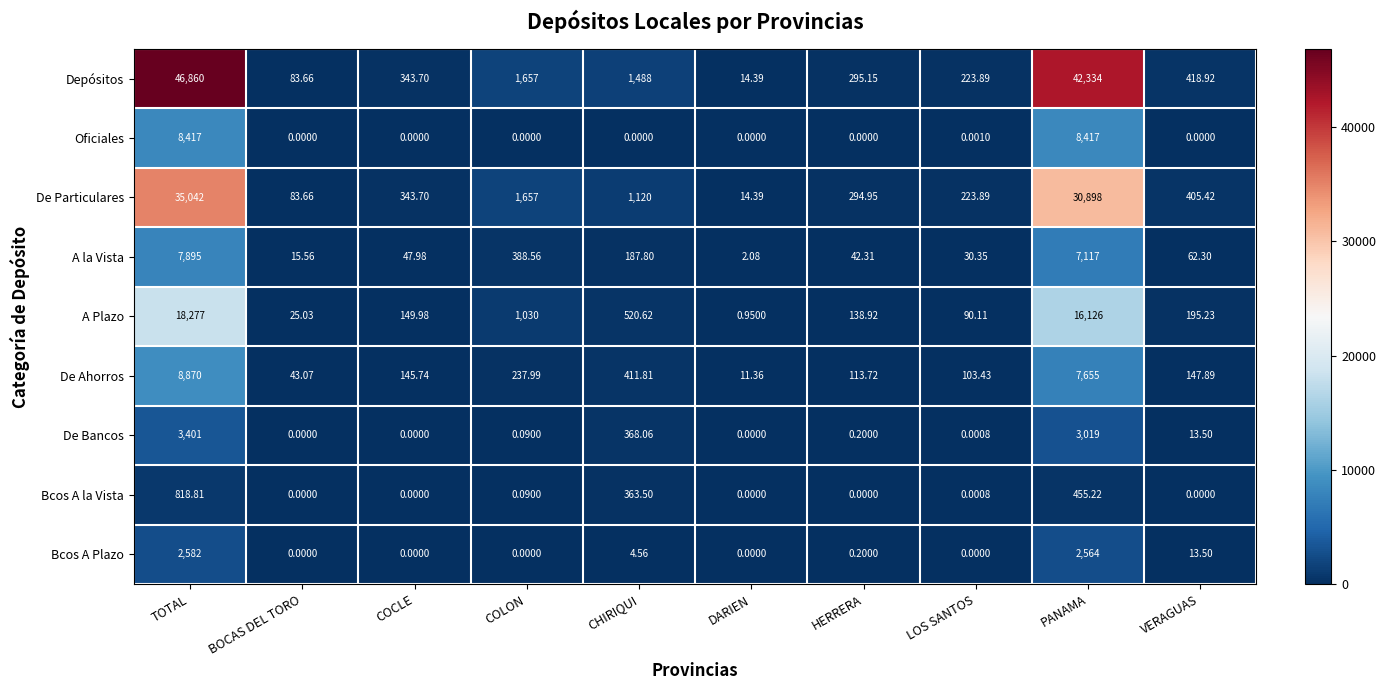

List the series in order of their peak value, highest first.

Depósitos, De Particulares, A Plazo, De Ahorros, Oficiales, A la Vista, De Bancos, Bcos A Plazo, Bcos A la Vista